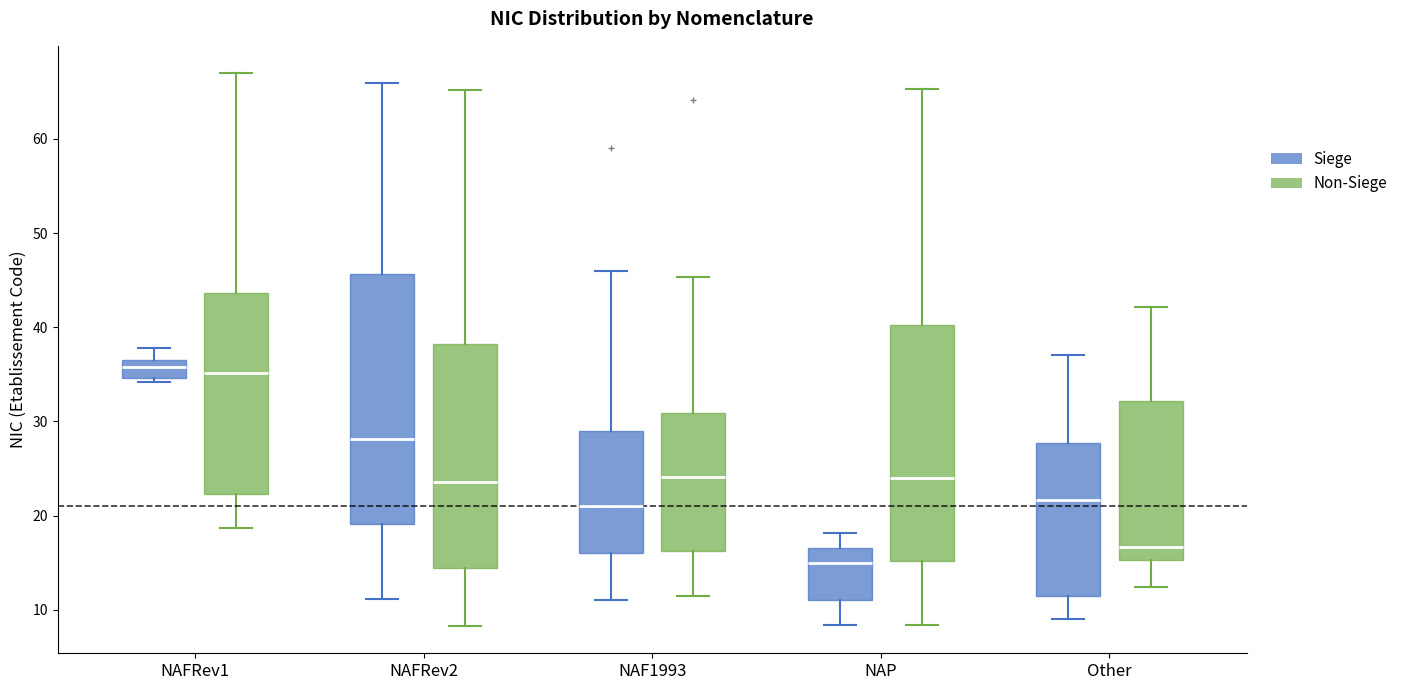

Which box is the tallest, from its lower edge to its upper edge?

NAFRev2 (Siege)